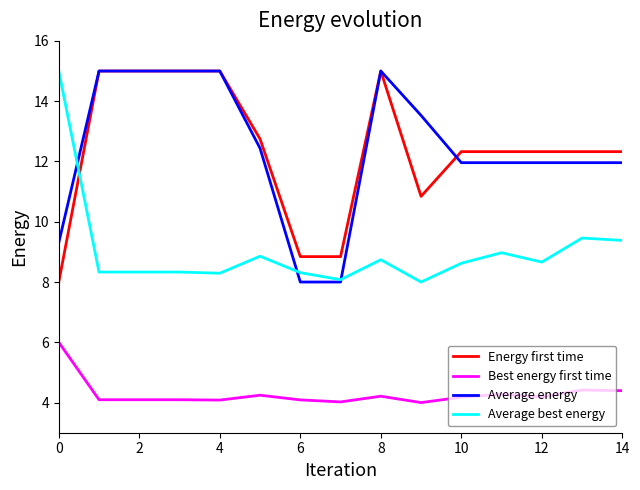

True or false: Best energy first time and Energy first time cross at least once.

False